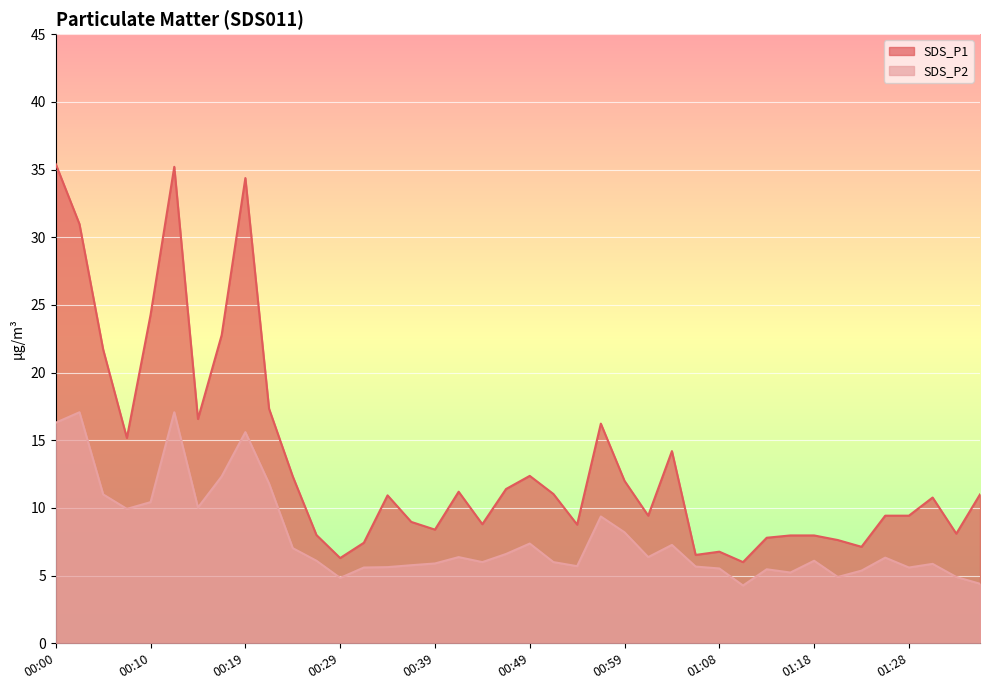

What is the difference between the maximum and second lowest values in the SDS_P2 series?

12.7